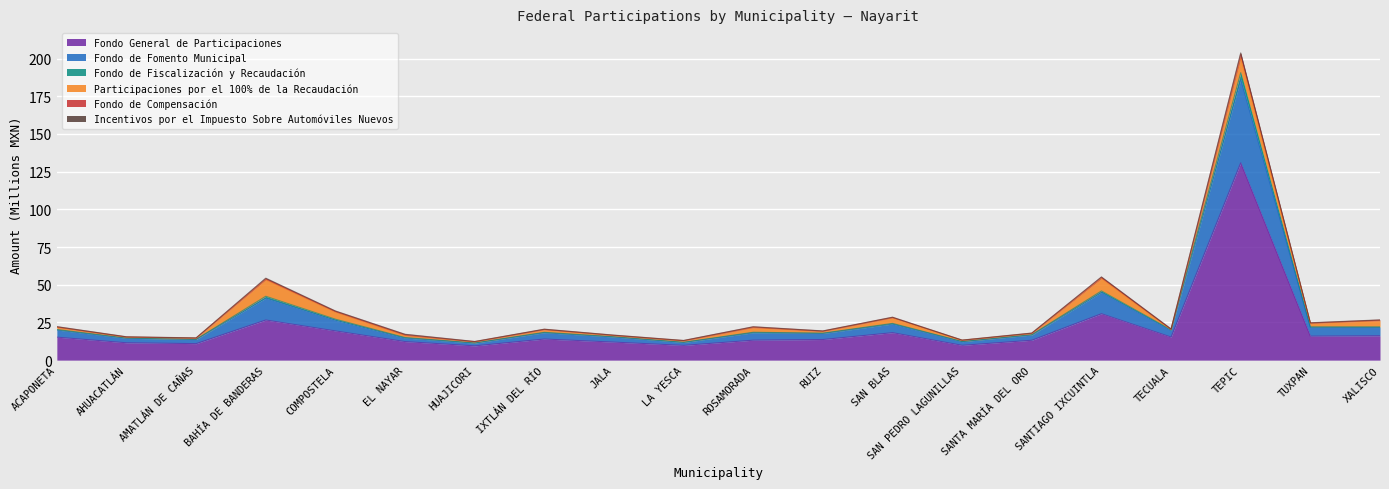

What is the value of the Fondo General de Participaciones point at the 15th from the left?

13.2